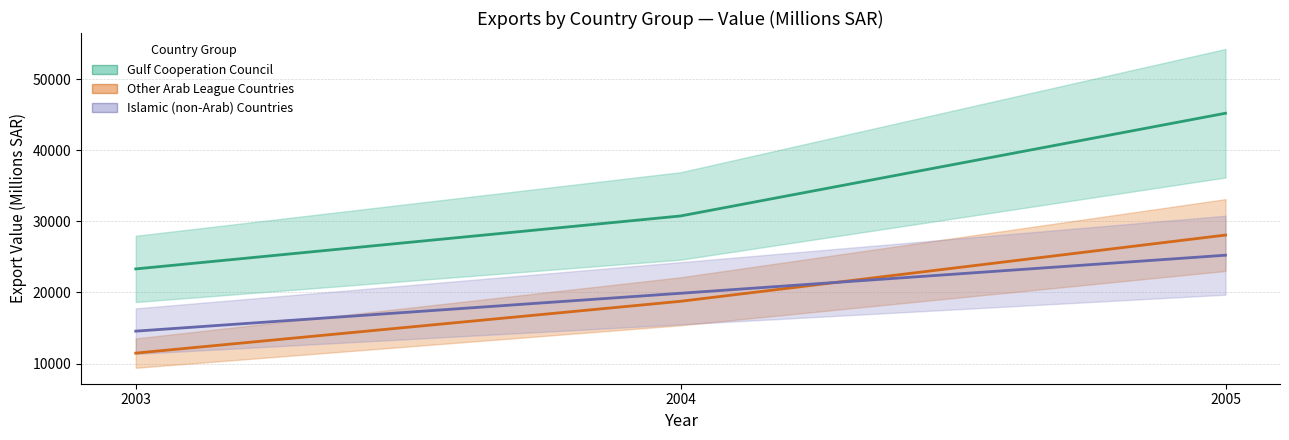

What is the minimum value shown in the chart?

11465